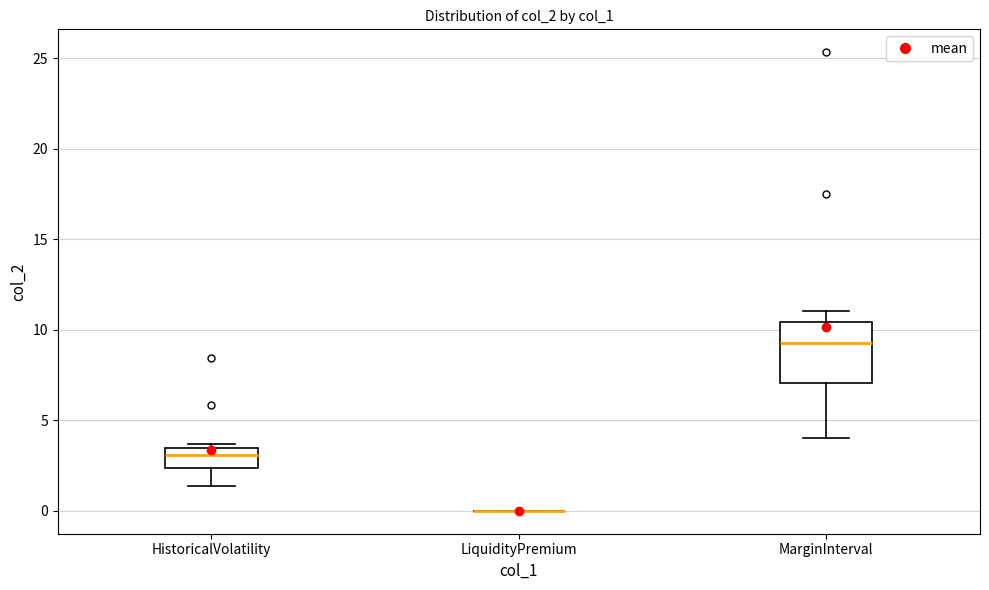

Reading left to right, read every box against the y-axis: the position of its median line, the range the box covers, and the ends of its whiskers. The values are not printed on the chart, so give them approximately, as read against the axis.

HistoricalVolatility: median 3.0, box 2.5 to 3.5, whiskers 1.5 to 3.5 (just above the box's upper edge)
LiquidityPremium: box collapsed to a line at 0.0, whiskers 0.0 to 0.0
MarginInterval: median 9.5, box 7.0 to 10.5, whiskers 4.0 to 11.0